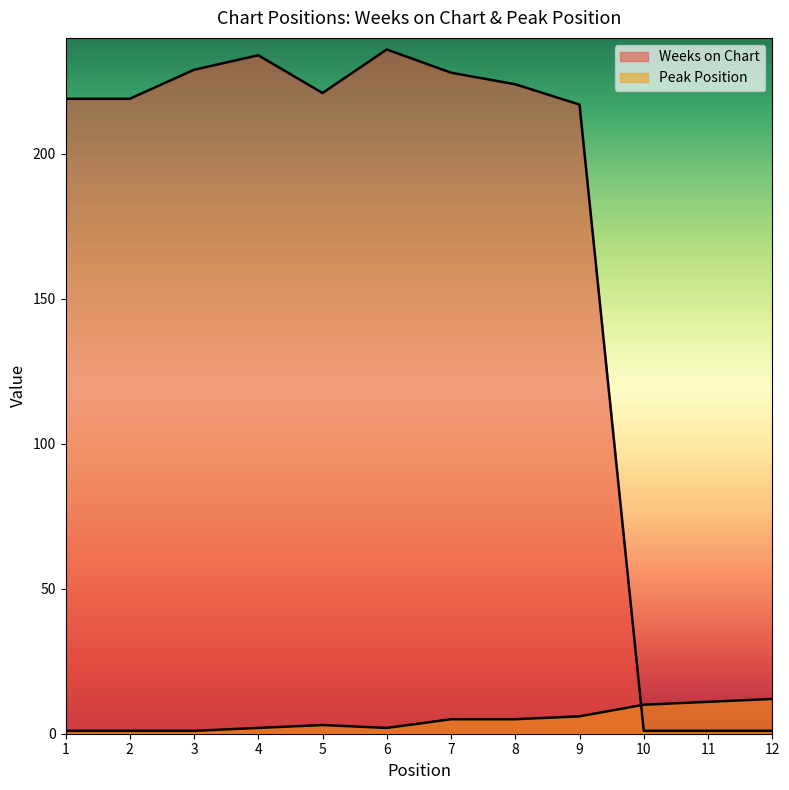

What is the value of the Peak Position point at the 7th from the left?

5